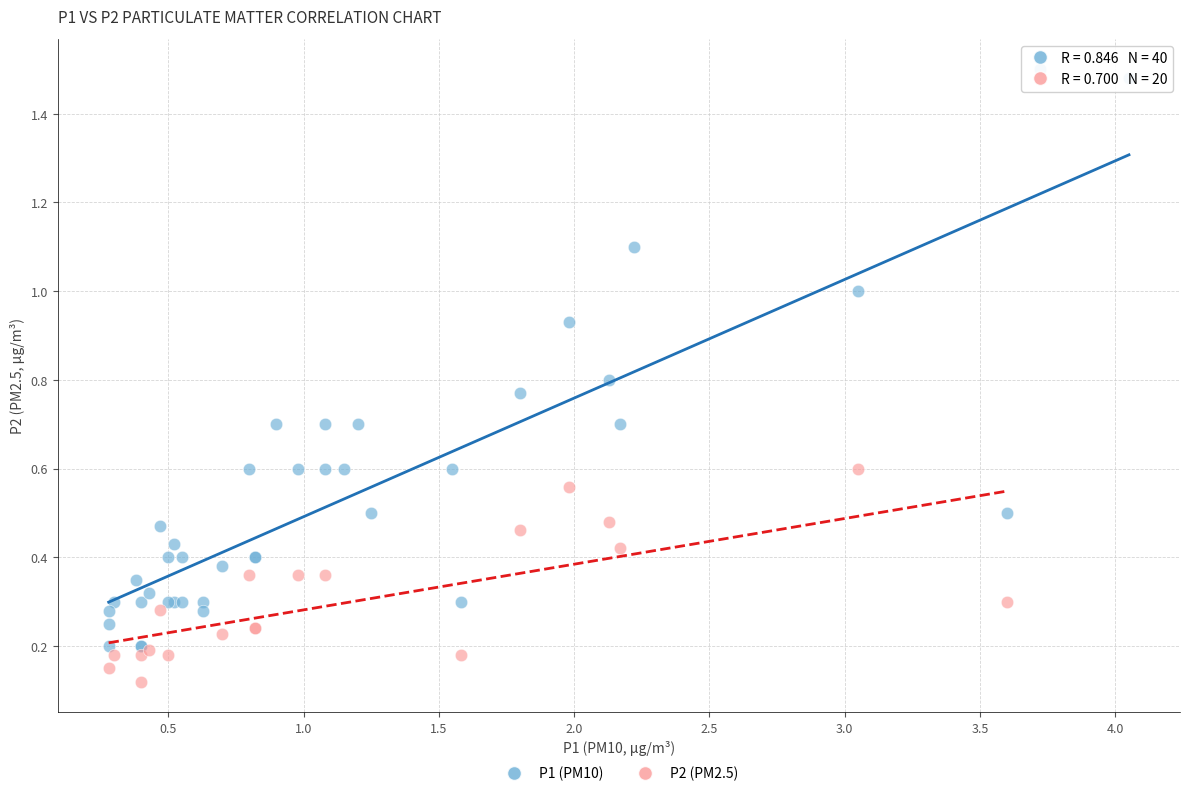

Which series contains the lowest Y value?

P2 (PM2.5)